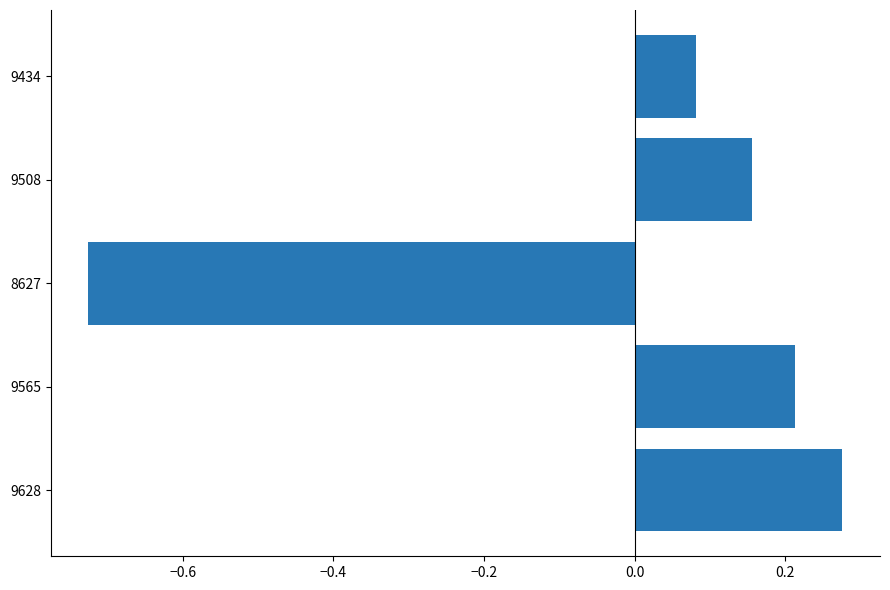

Which category has the highest value across all series?

9628